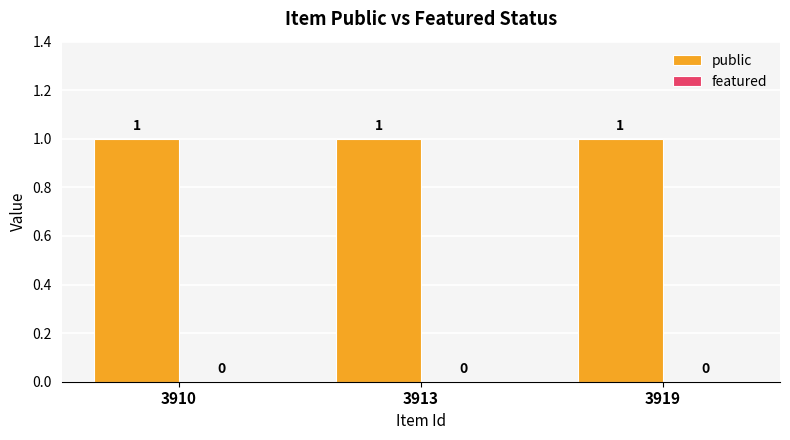

Reading right to left, transcribe all the data shown in this chart.

public: 3919=1	3913=1	3910=1
featured: 3919=0	3913=0	3910=0